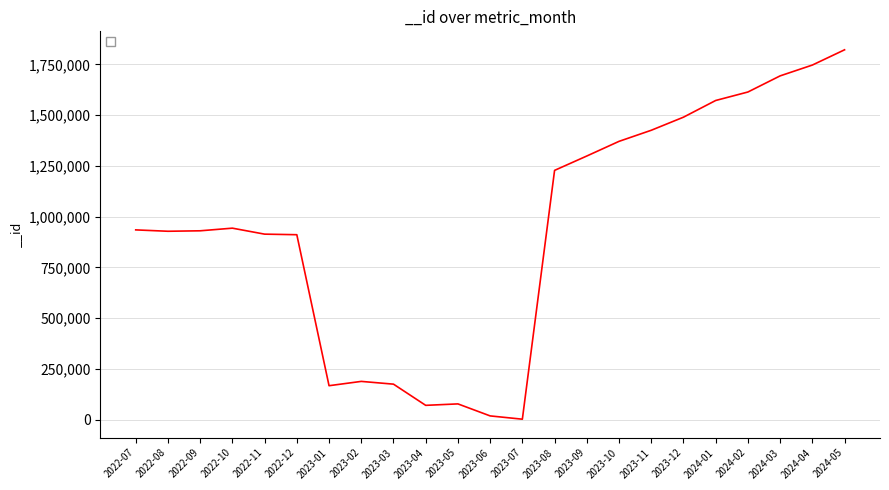

The value at 2022-11 is 553481. True or false?

False